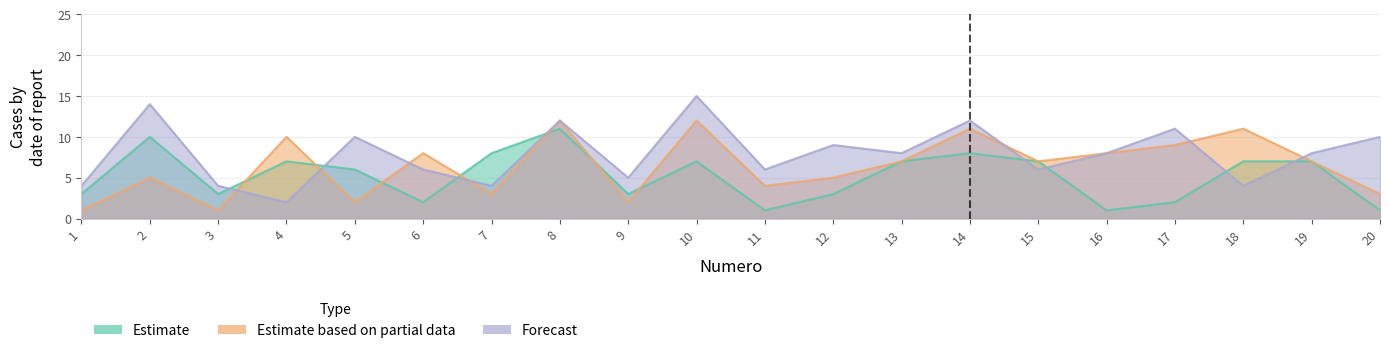

What is the value of the Estimate based on partial data point at the 12th from the left?

5